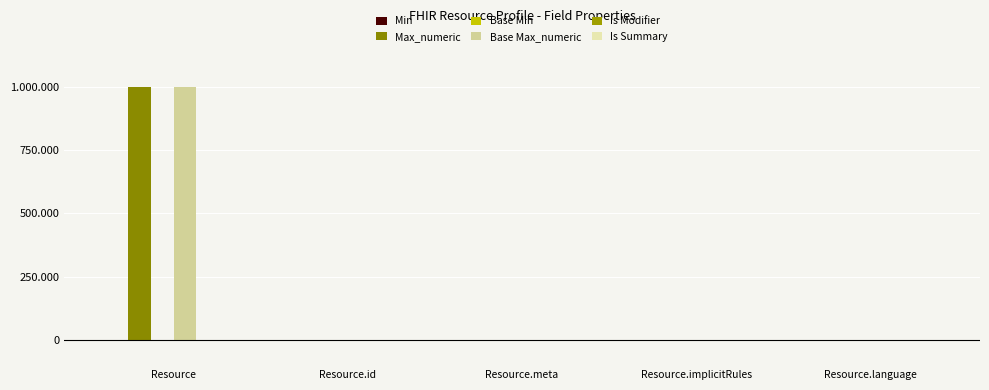

What are all the series names shown in the legend?

Min, Max_numeric, Base Min, Base Max_numeric, Is Modifier, Is Summary